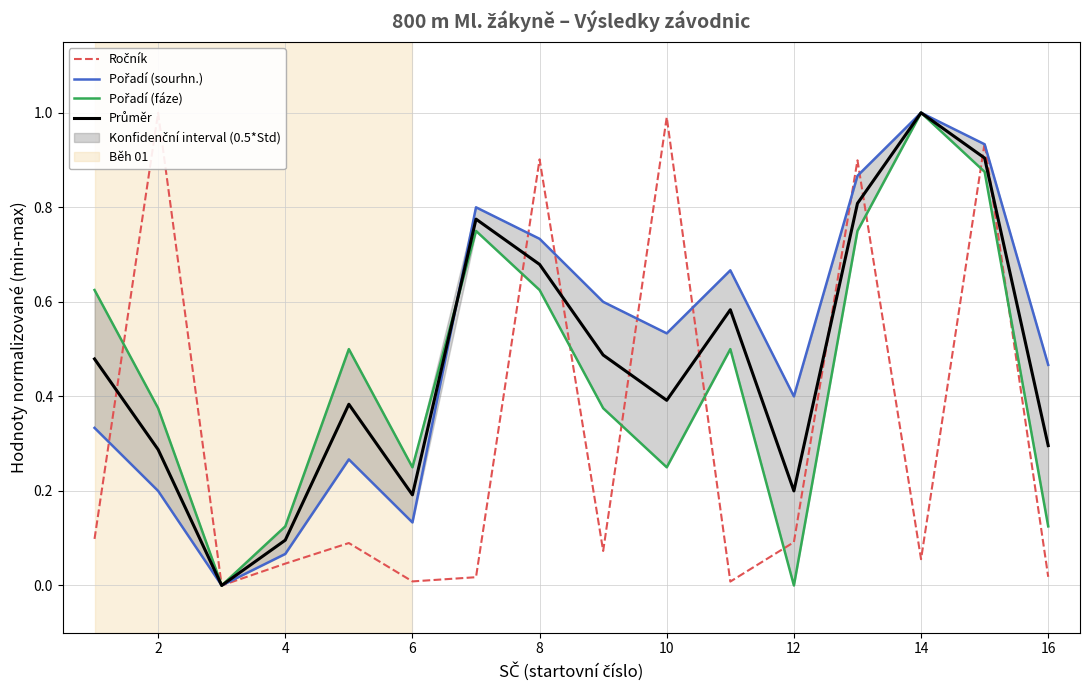

How many times do Průměr and Ročník cross each other?

9